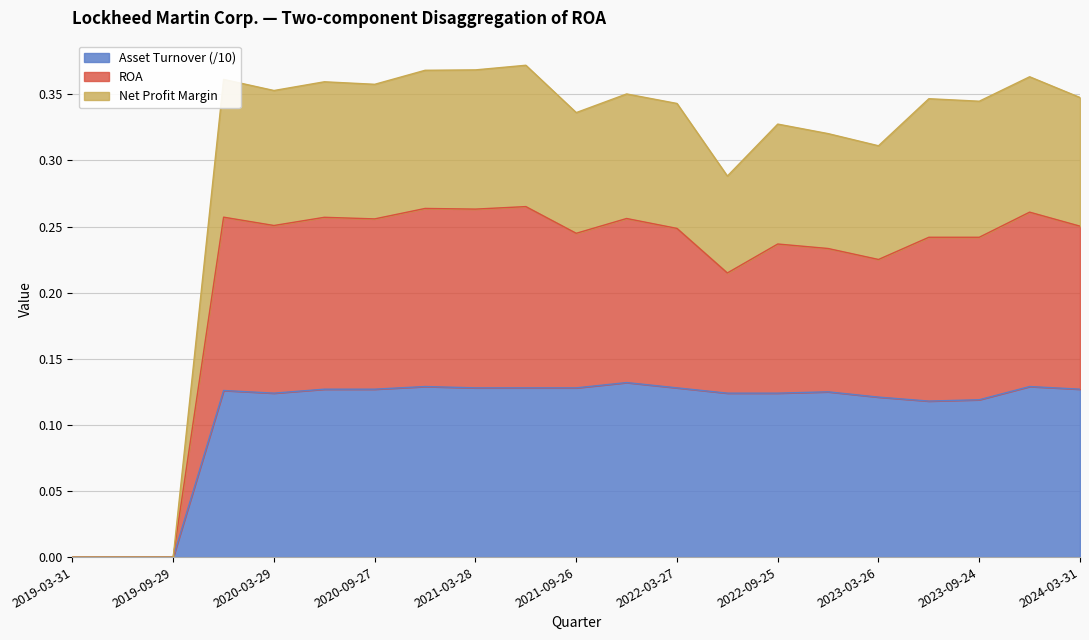

The value of Asset Turnover (/10) at 2020-03-29 is 0.2. True or false?

False